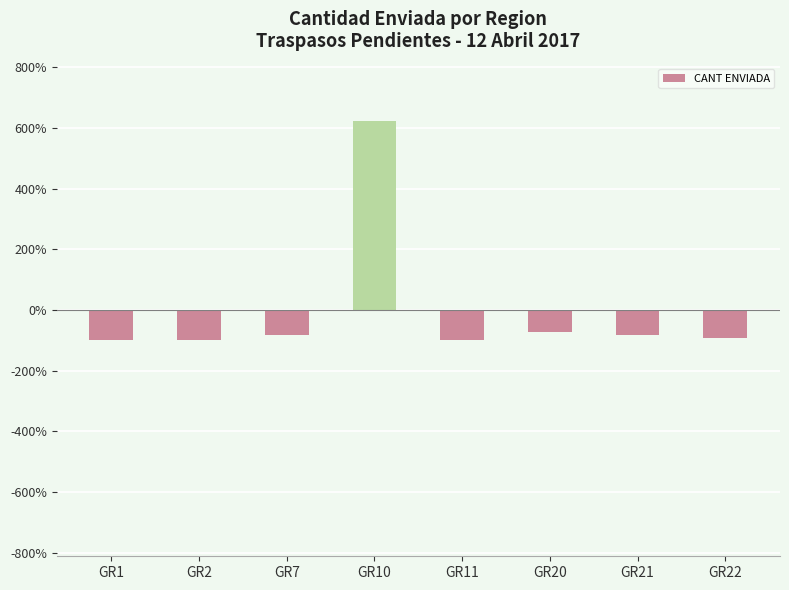

The value at GR11 is -173.4. True or false?

False